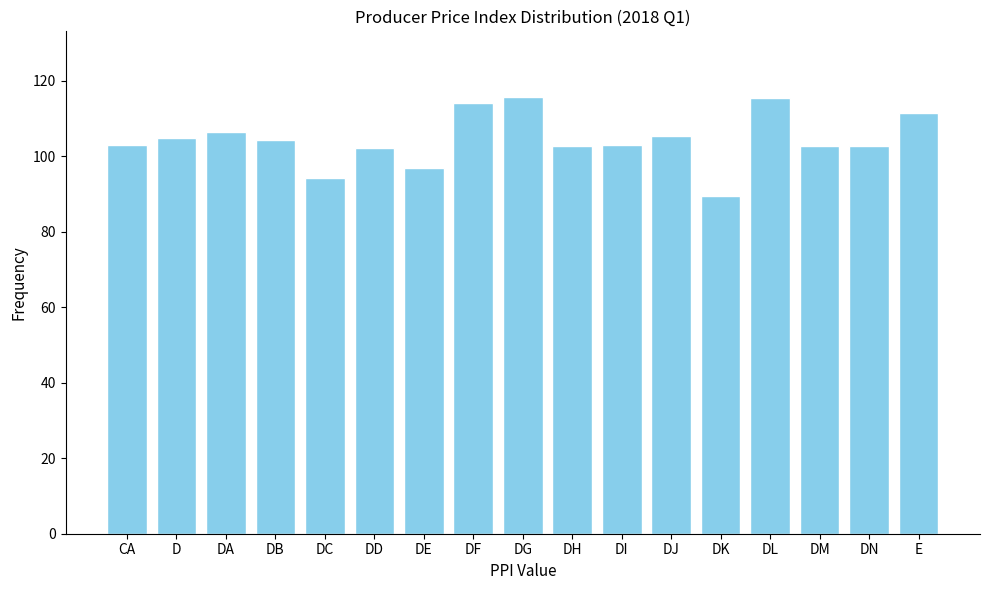

What is the greatest value displayed?

115.8